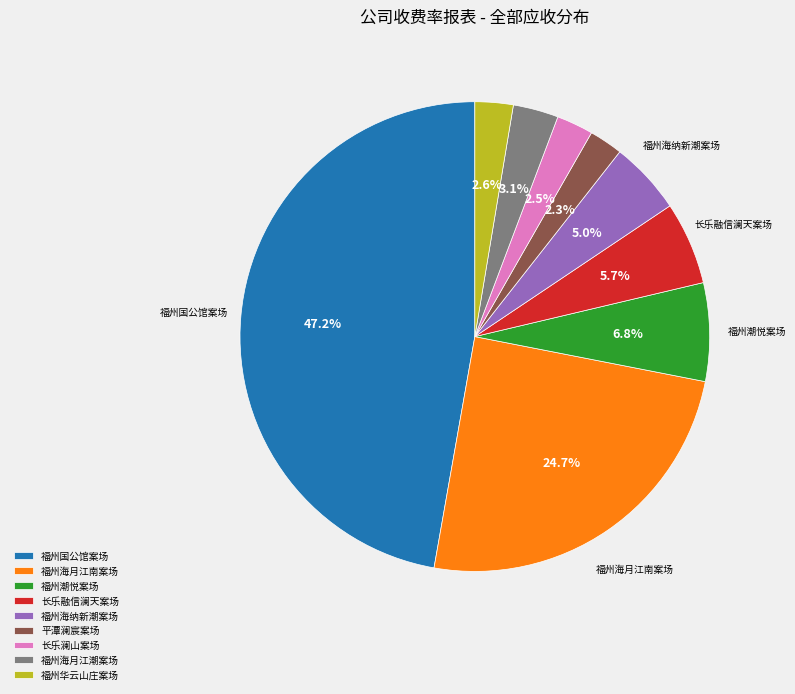

To the nearest percent, what portion does 福州海纳新潮案场 represent?

5%